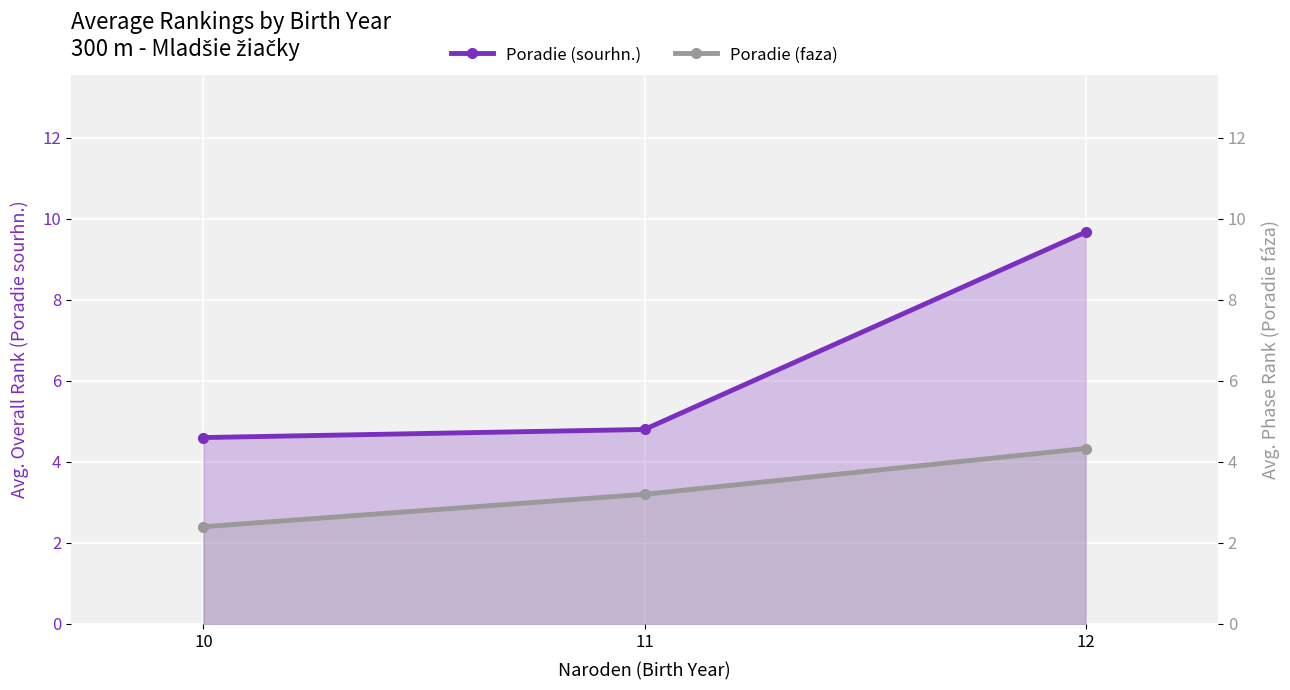

Reading left to right, list all the values displayed in this chart.

Poradie (sourhn.): 4.6	4.8	9.7
Poradie (faza): 2.4	3.2	4.3